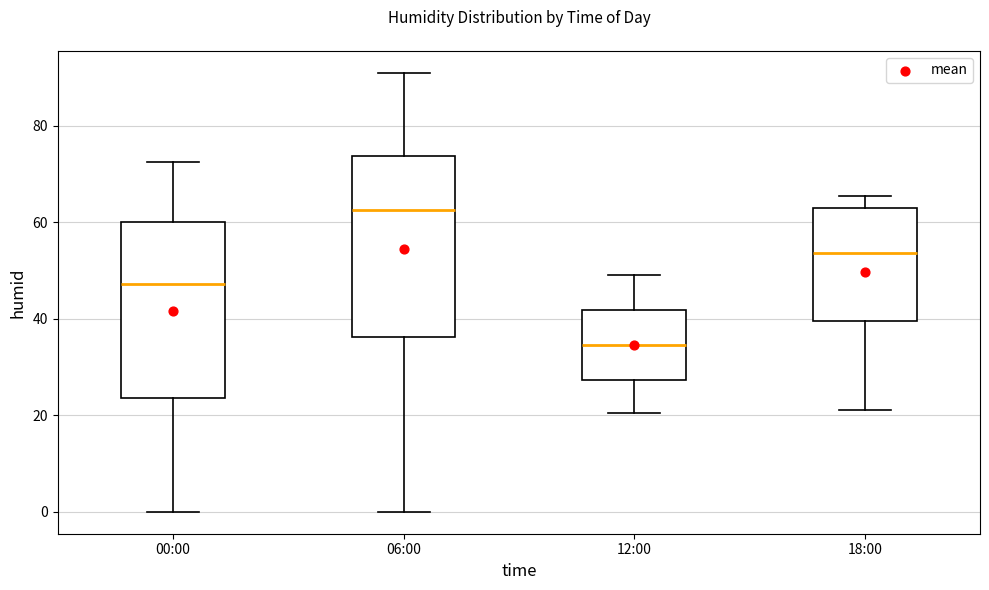

Reading left to right, read every box against the y-axis: the position of its median line, the range the box covers, and the ends of its whiskers. The values are not printed on the chart, so give them approximately, as read against the axis.

00:00: median 48, box 24 to 60, whiskers 0 to 72
06:00: median 62, box 36 to 74, whiskers 0 to 92
12:00: median 34, box 28 to 42, whiskers 20 to 50
18:00: median 54, box 40 to 64, whiskers 22 to 66